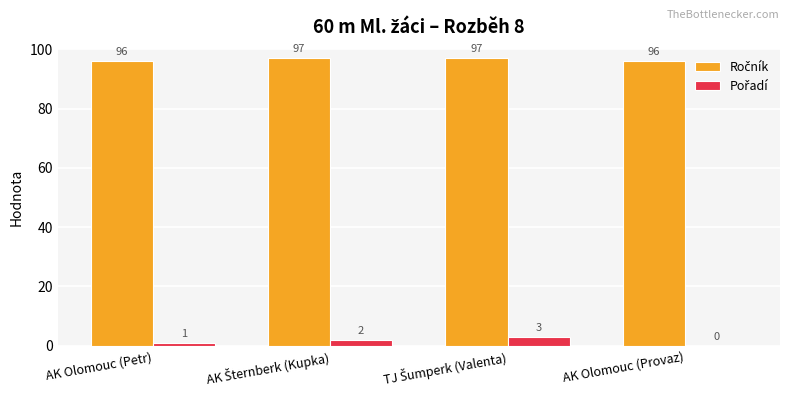

What is the maximum value shown in the chart?

97